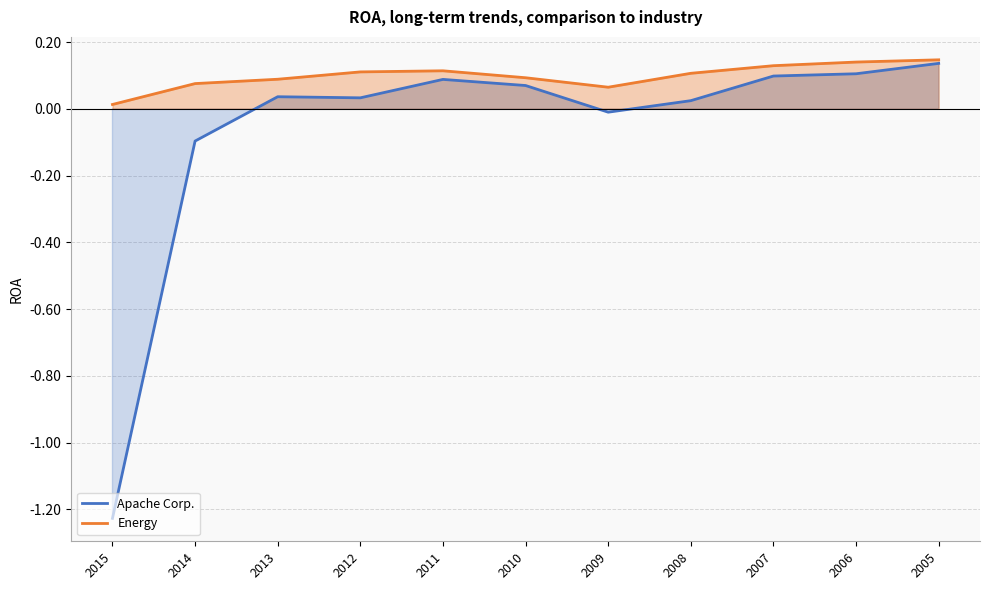

What is the highest value of the Apache Corp. series?

0.1